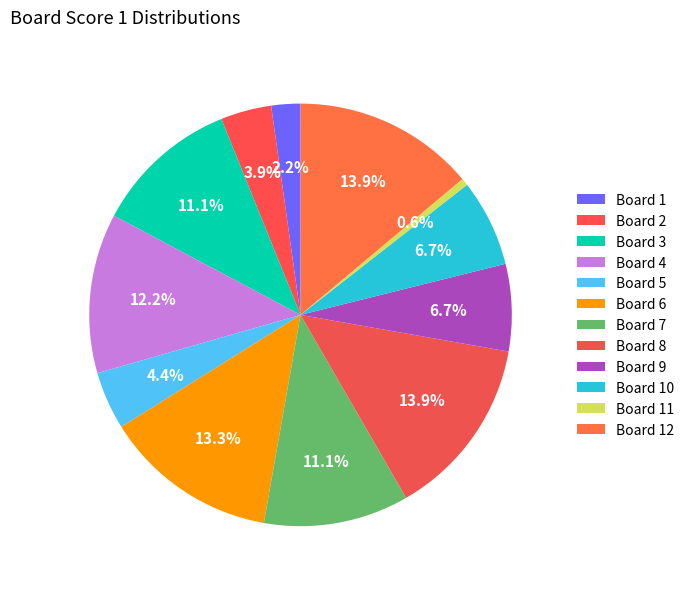

Which slice is the largest?

8